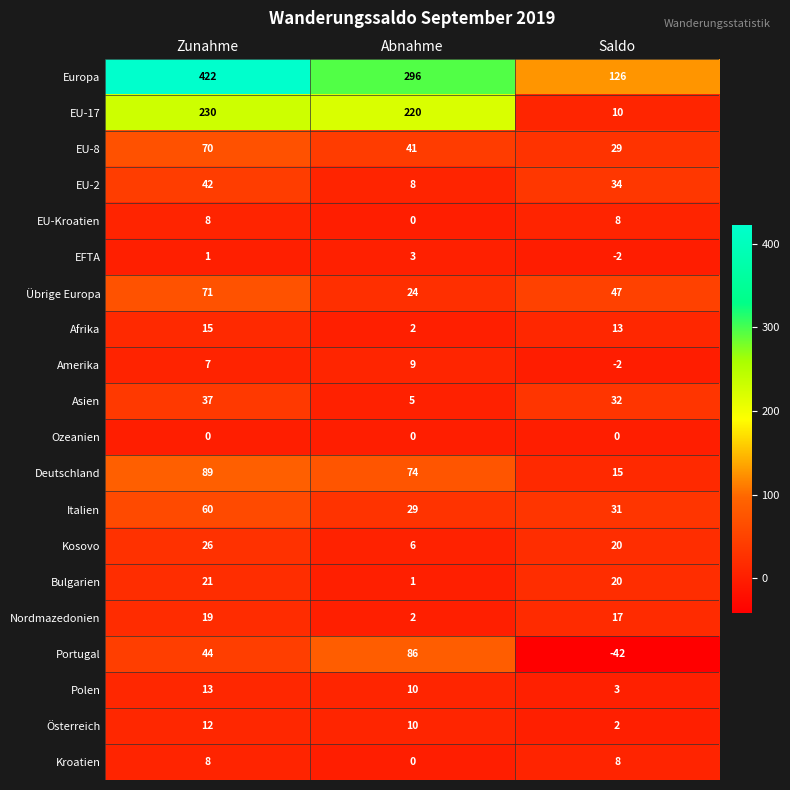

Count the number of categories in the chart.

3